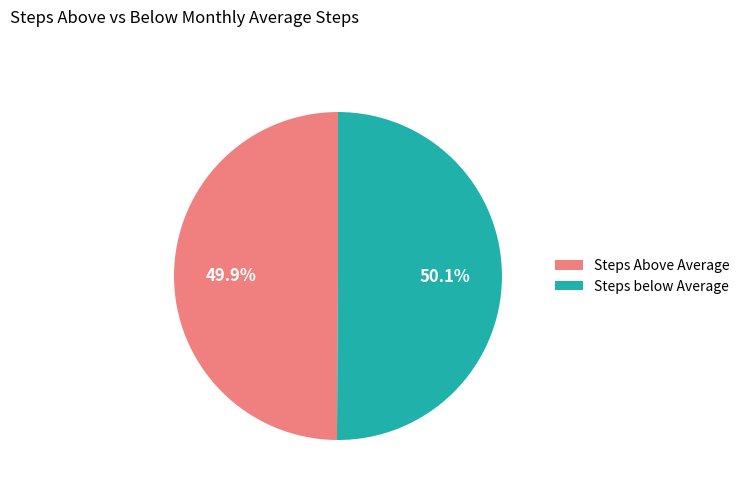

What portion of the pie excludes Steps Above Average?

50.1%